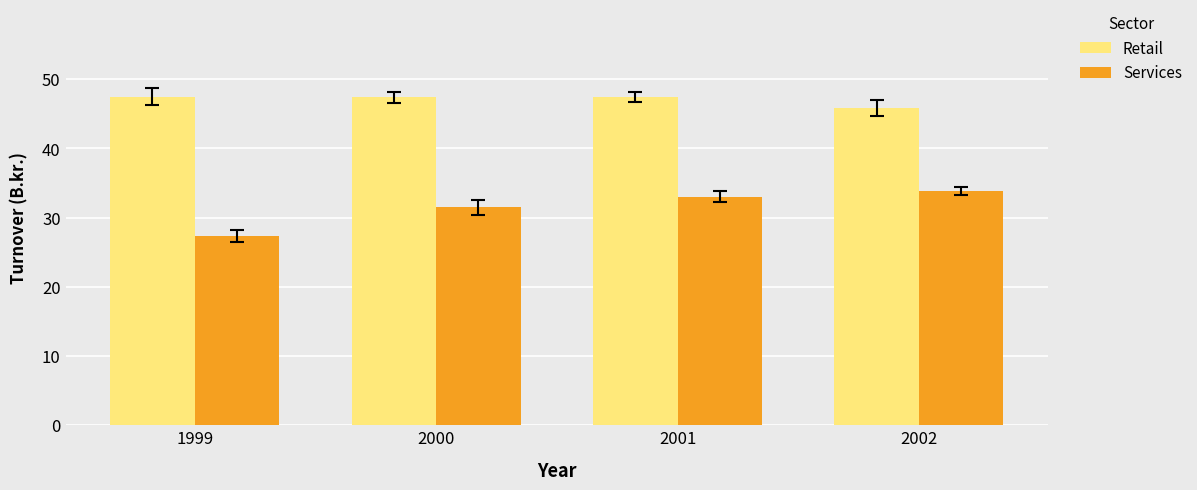

What is the difference between the maximum and minimum values in the Retail series?

1.6